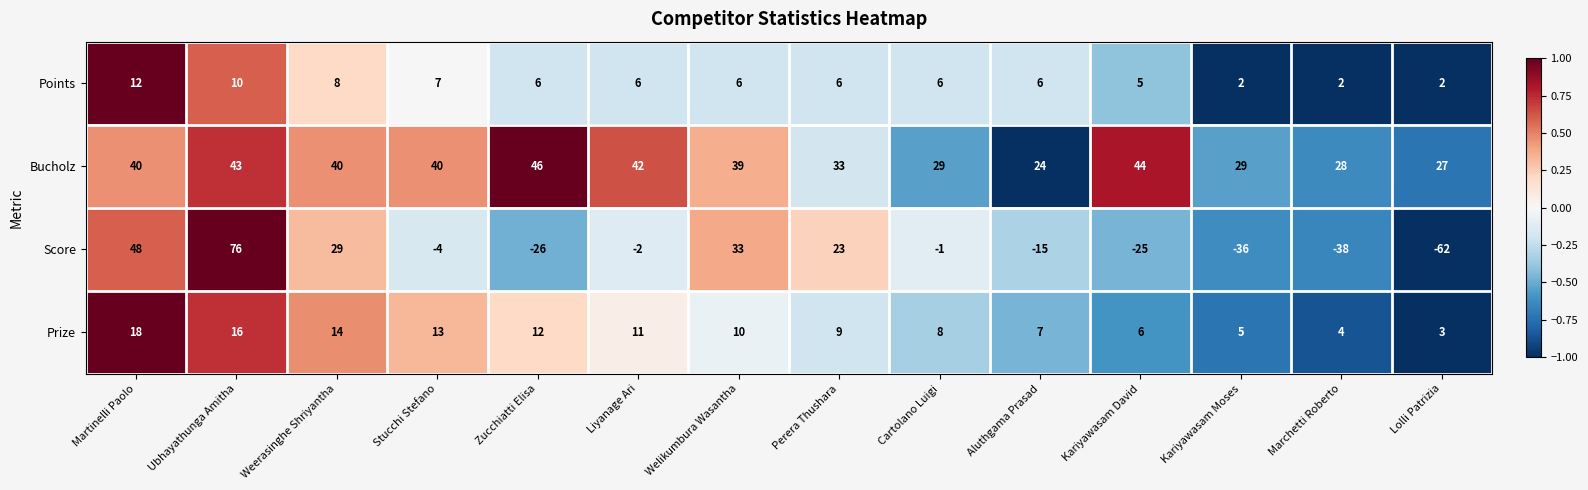

How many series are shown in this chart?

4